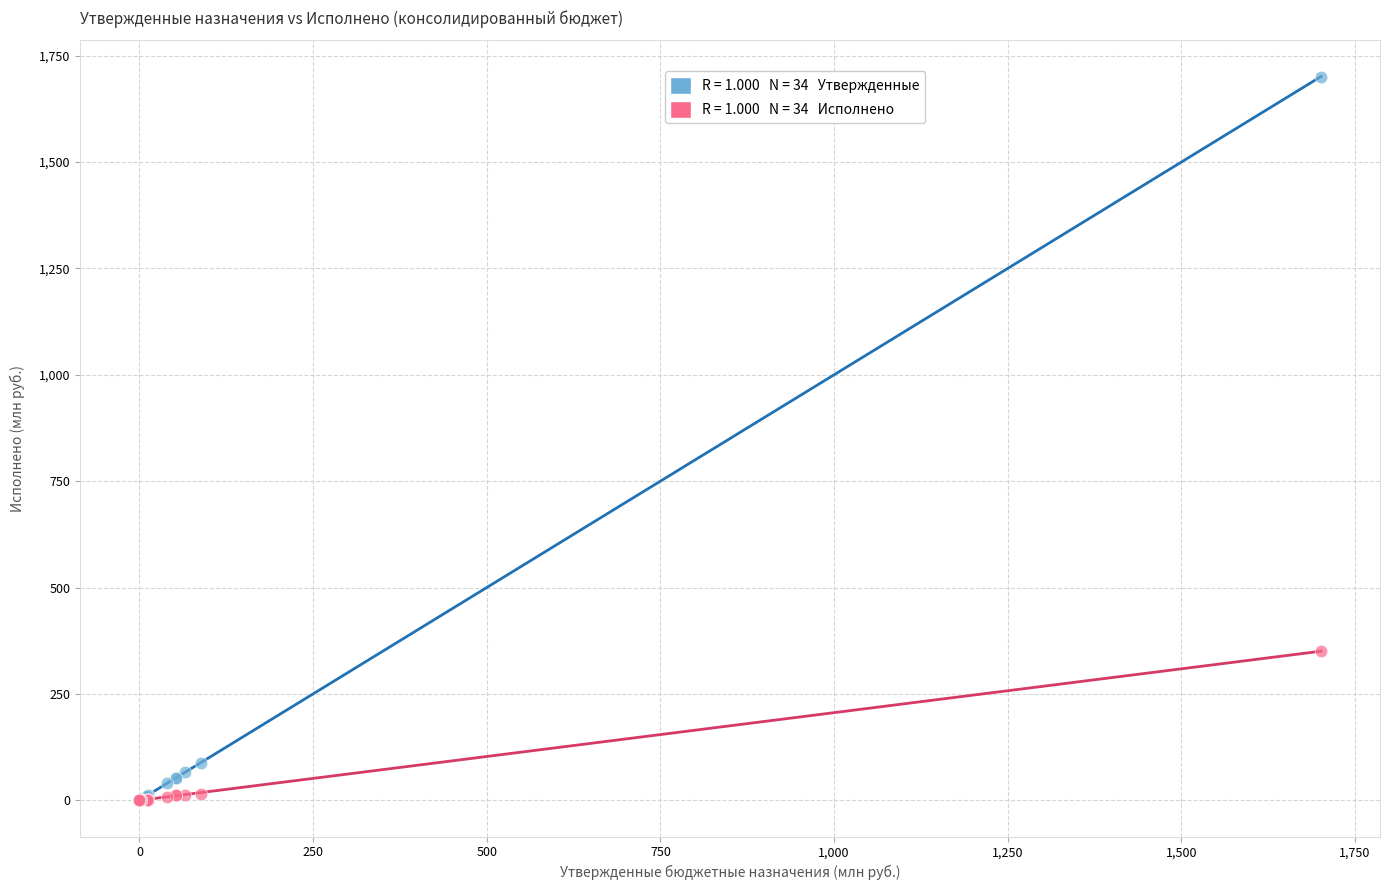

Across all series, what Y value is closest to 850?

350.5